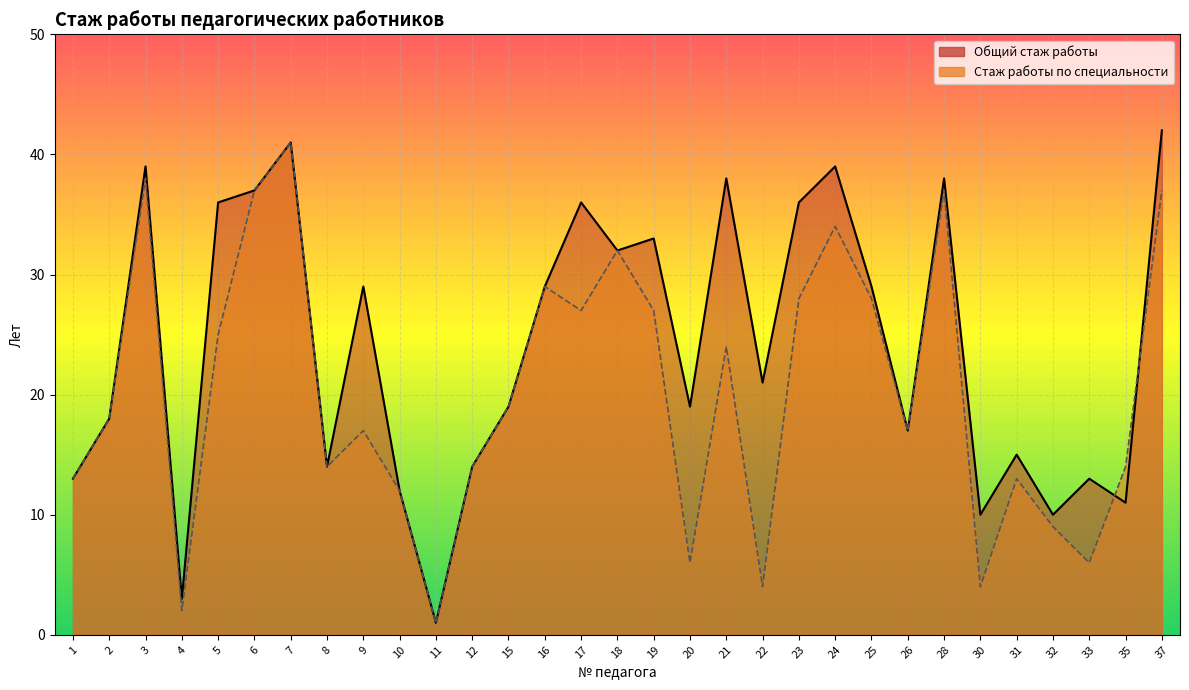

The Общий стаж работы series shows 14 at 30. True or false?

False